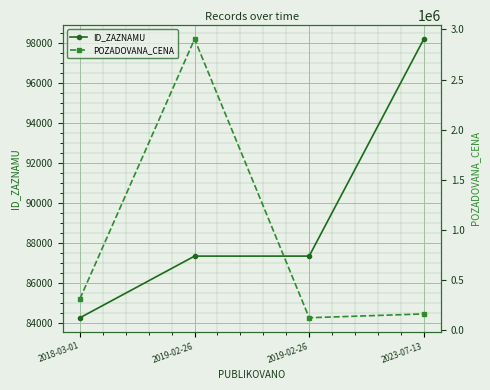

At which category is the sum across all series the highest?

2019-02-26